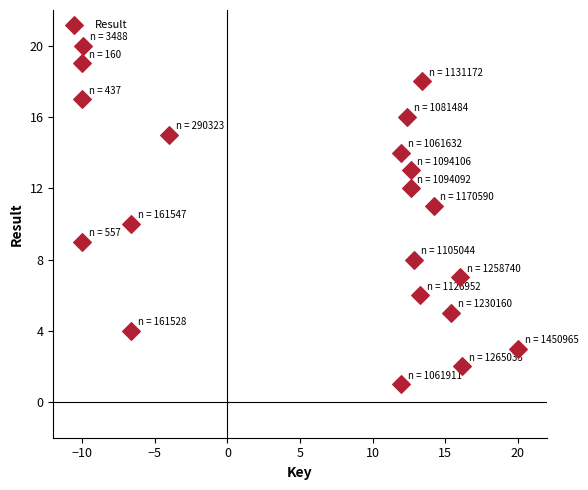

What is the range of Y values (max minus min)?

19